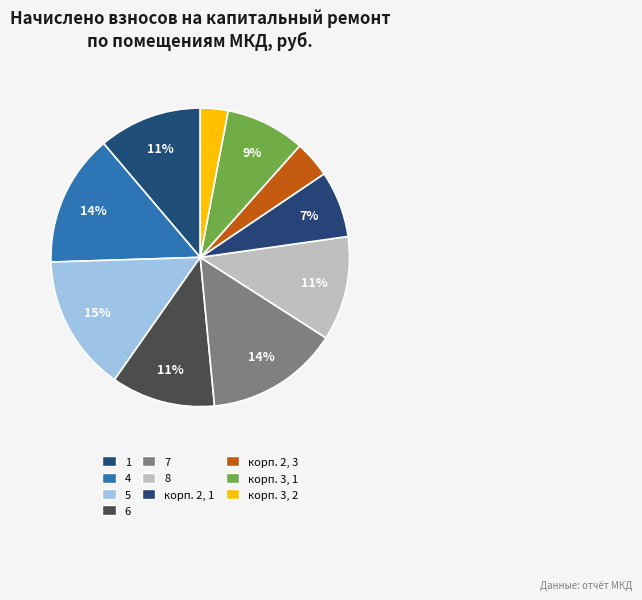

What percentage is the корп. 2, 3 slice, to the nearest percent?

4%